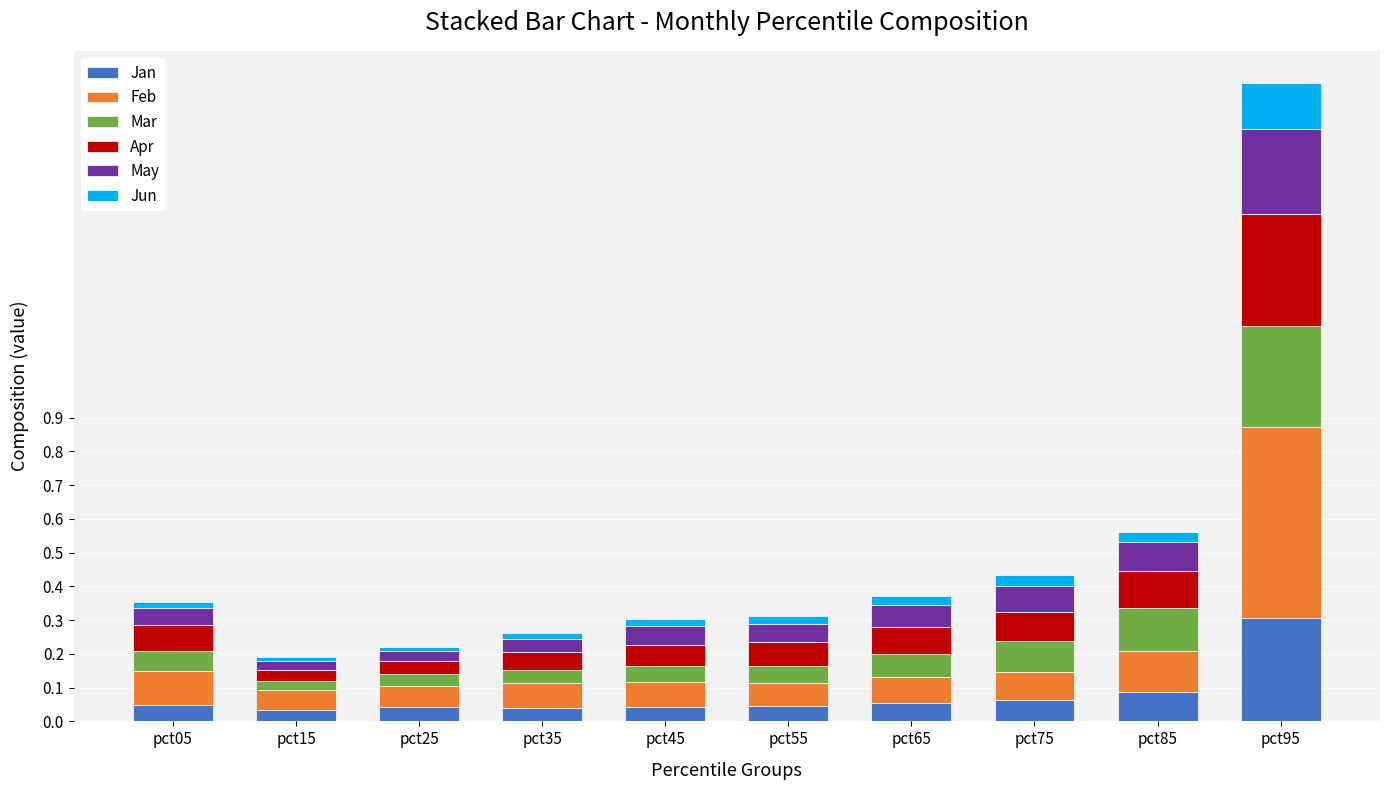

Which category has the highest value in the Jan series?

pct95